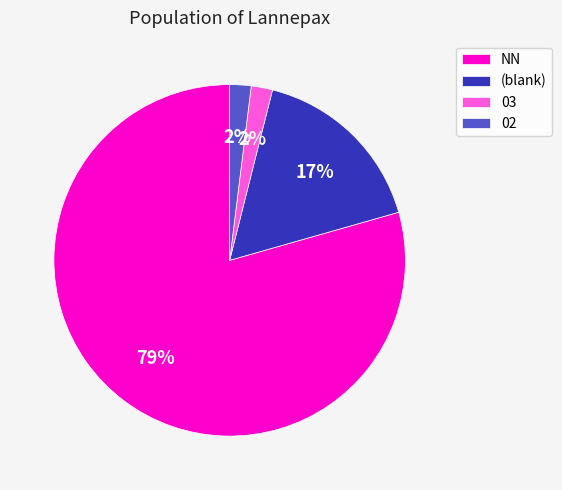

Which has a higher value, 03 or (blank)?

(blank)